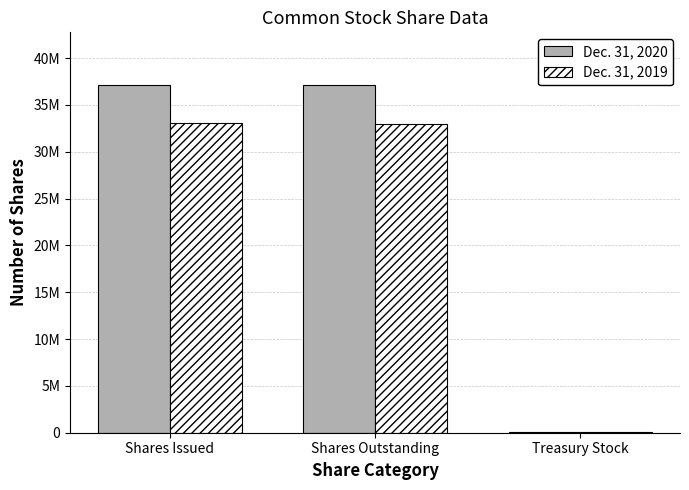

Does the chart contain stacked bars?

No